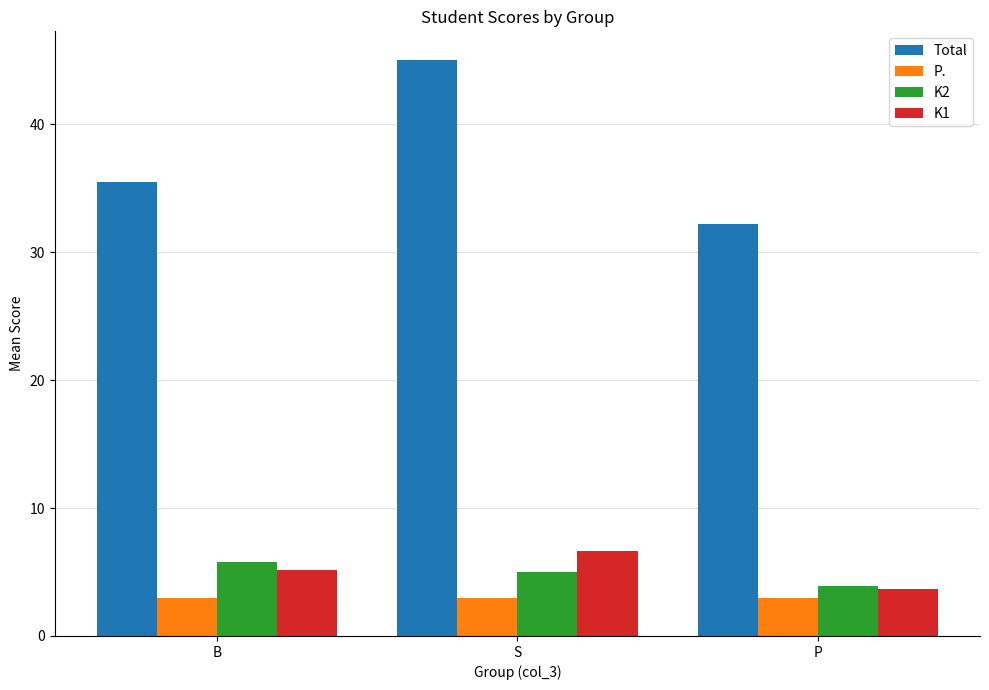

Which series has the largest total across all categories?

Total